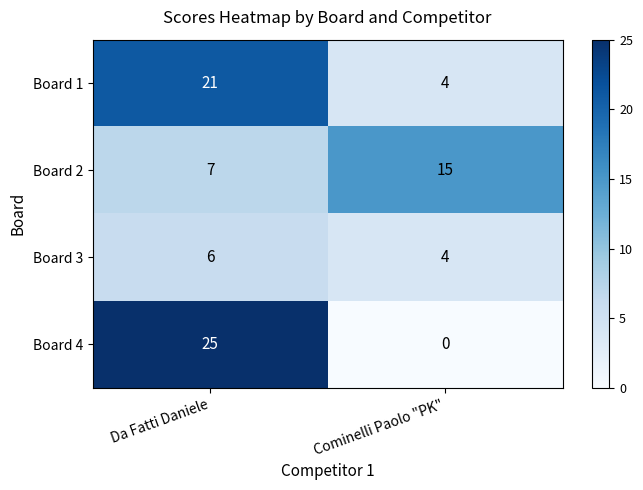

At which label does Board 4 reach its peak?

Da Fatti Daniele